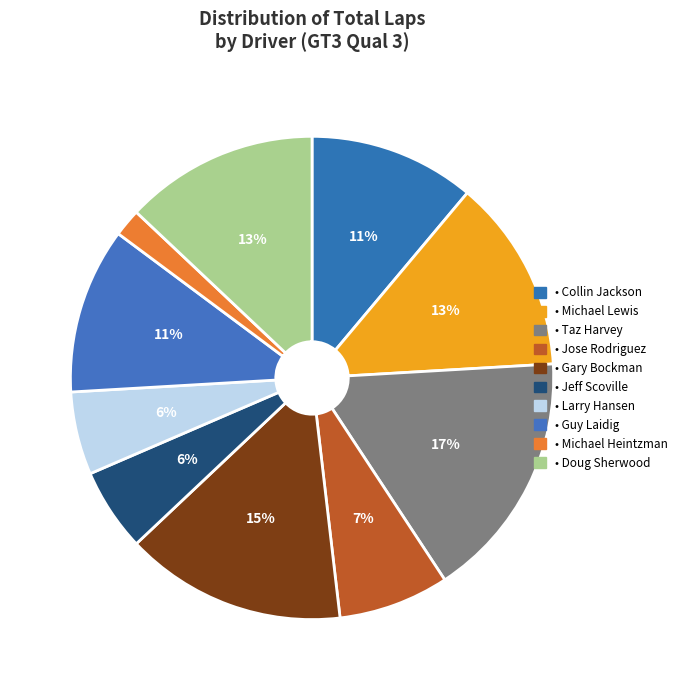

Rank the categories by value from lowest to highest.

GT3 (Michael Heintzman), GT3 (Jeff Scoville), GT3 (Larry Hansen), GT3 (Jose Rodriguez), GT3 (Collin Jackson), GT3 (Guy Laidig), GT3 (Michael Lewis), GT3 (Doug Sherwood), GT3 (Gary Bockman), GT3 (Taz Harvey)